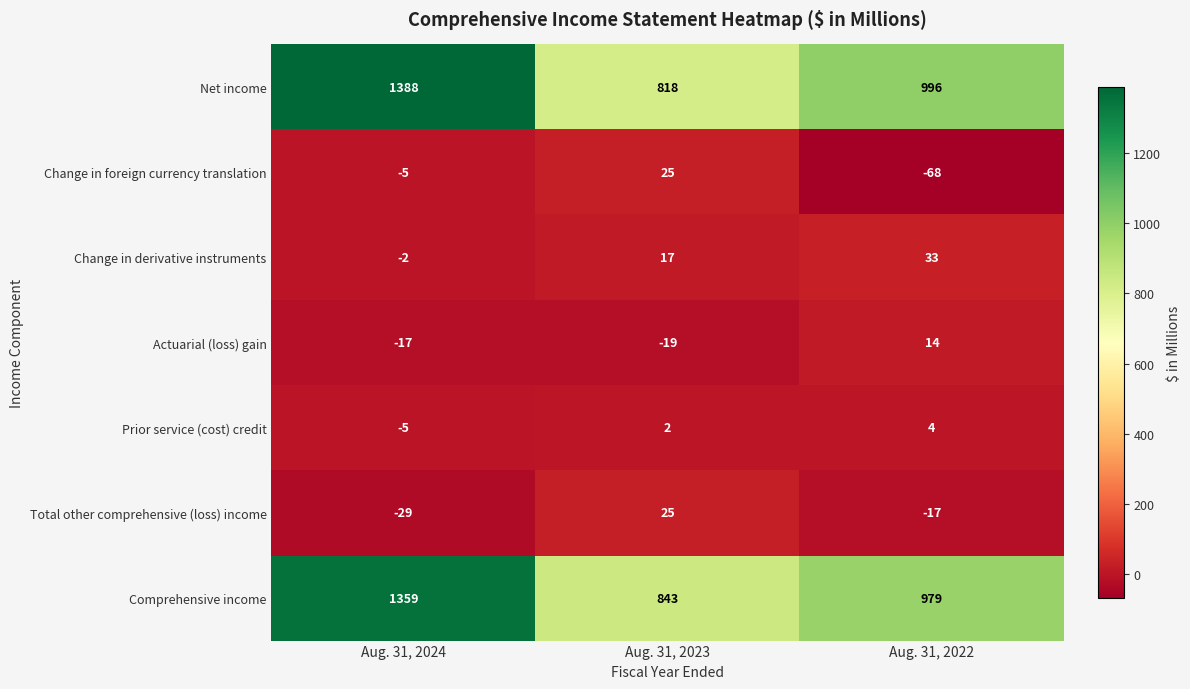

Which series has the largest range (max minus min)?

Net income